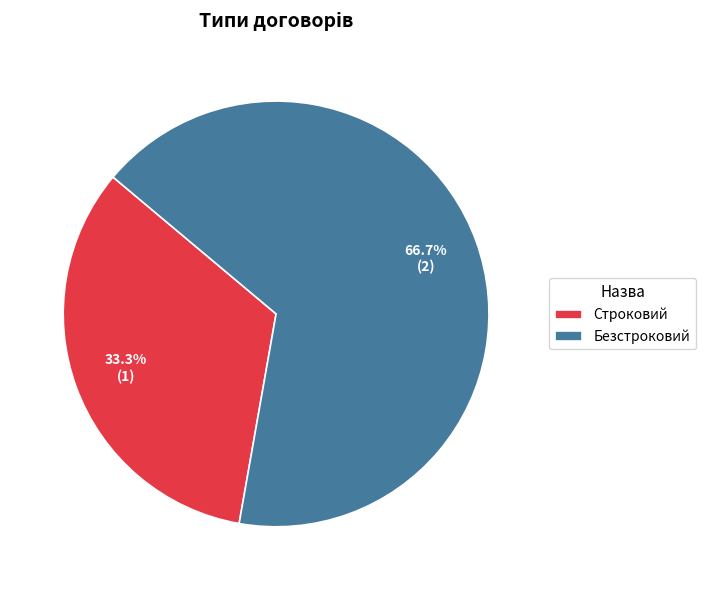

What percentage is the Безстроковий slice, to the nearest percent?

67%